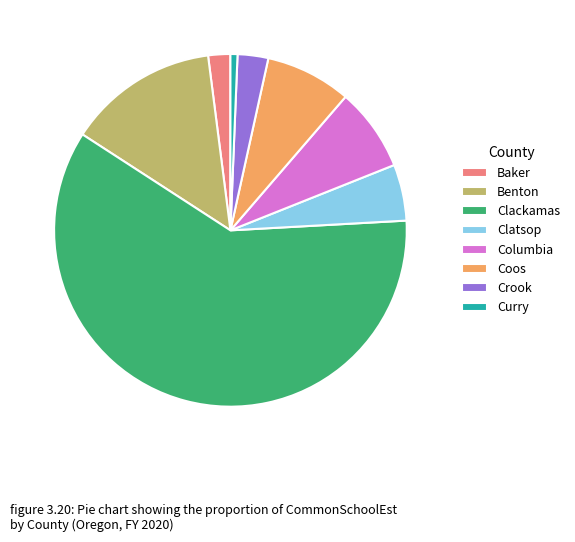

Is the sum of Crook and Clackamas greater than half?

Yes